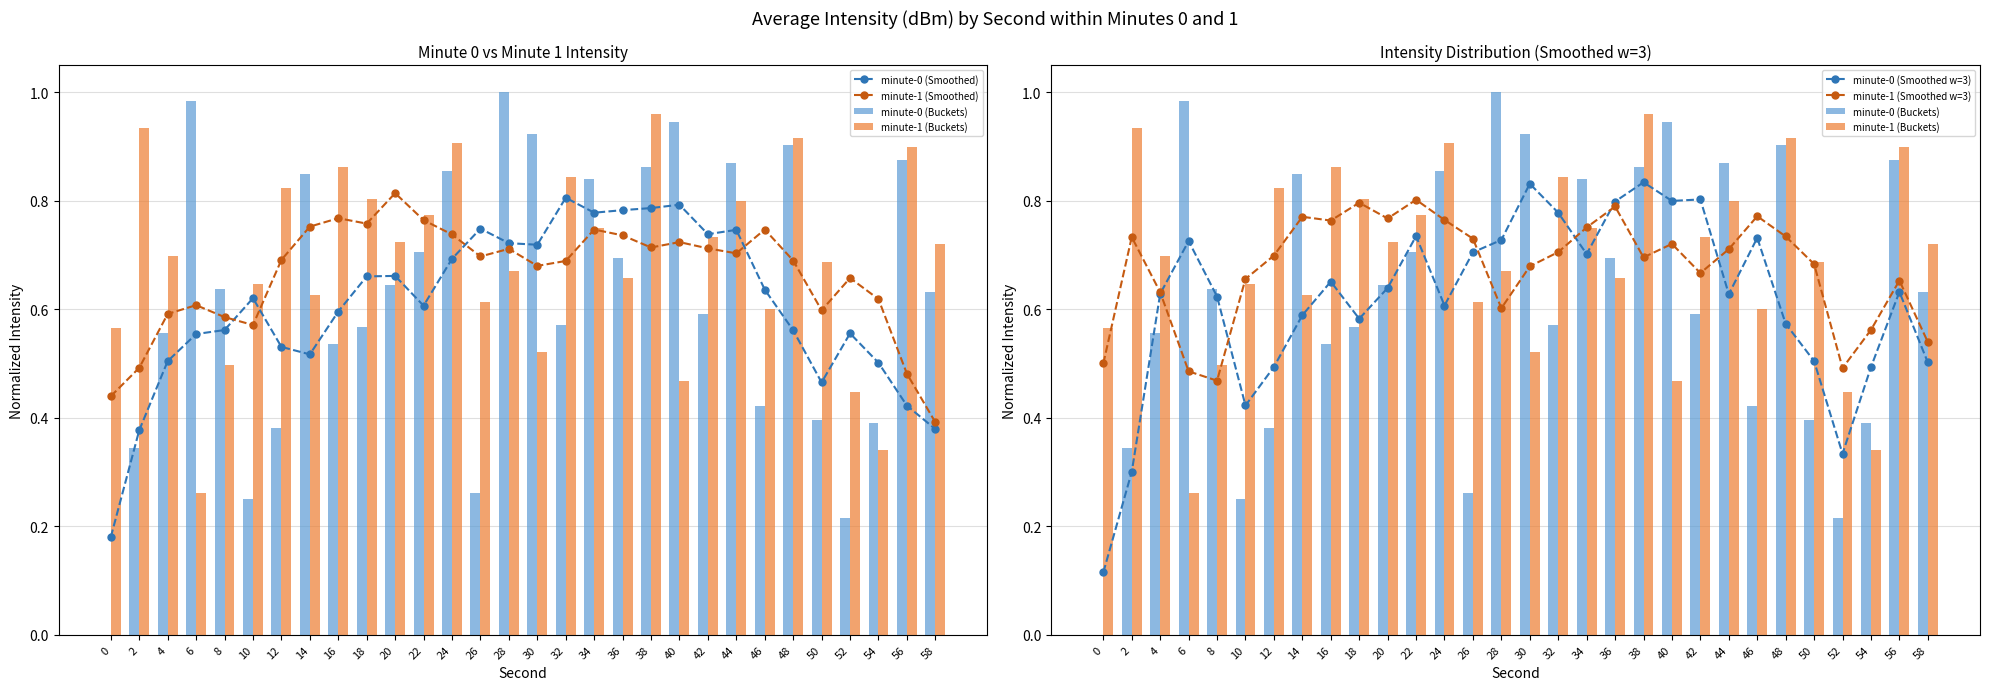

Are the bars horizontal?

No